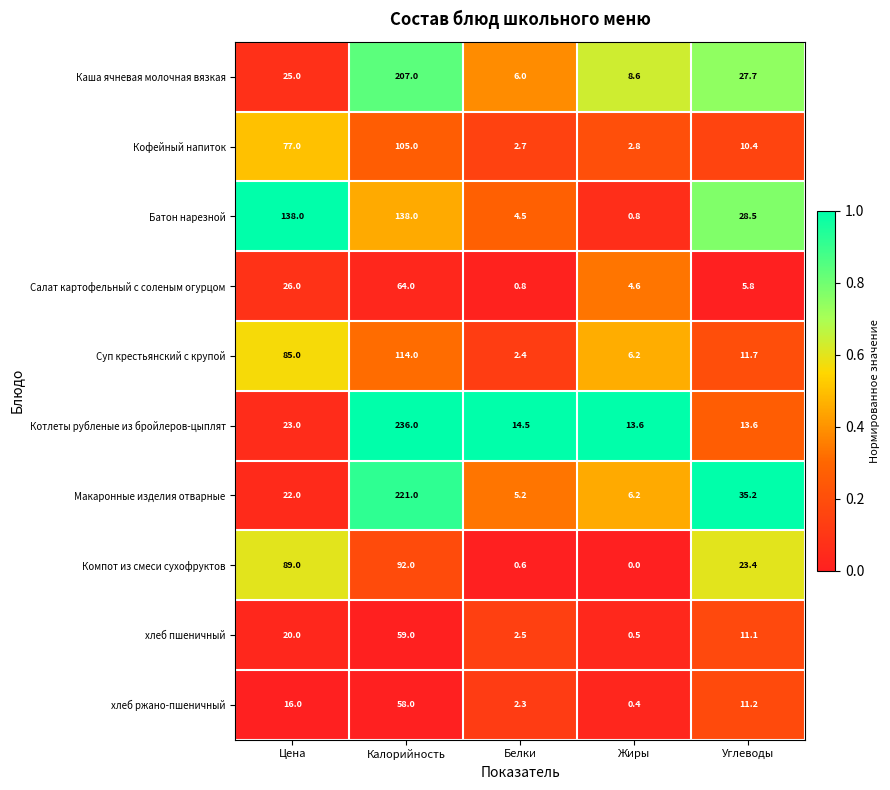

Rank the categories by хлеб пшеничный value from lowest to highest.

Жиры, Белки, Углеводы, Цена, Калорийность